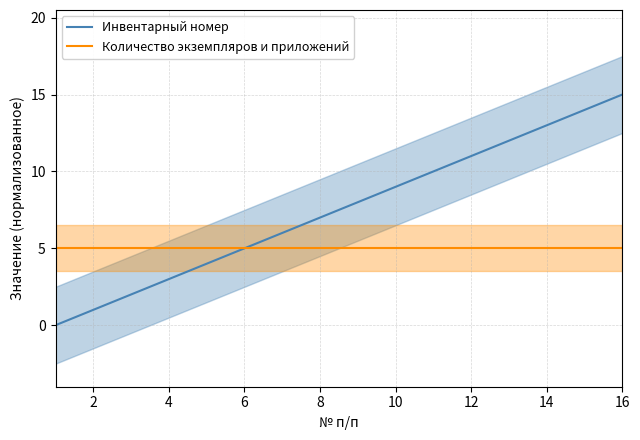

True or false: Количество экземпляров и приложений has a value of 5 at 4.

True